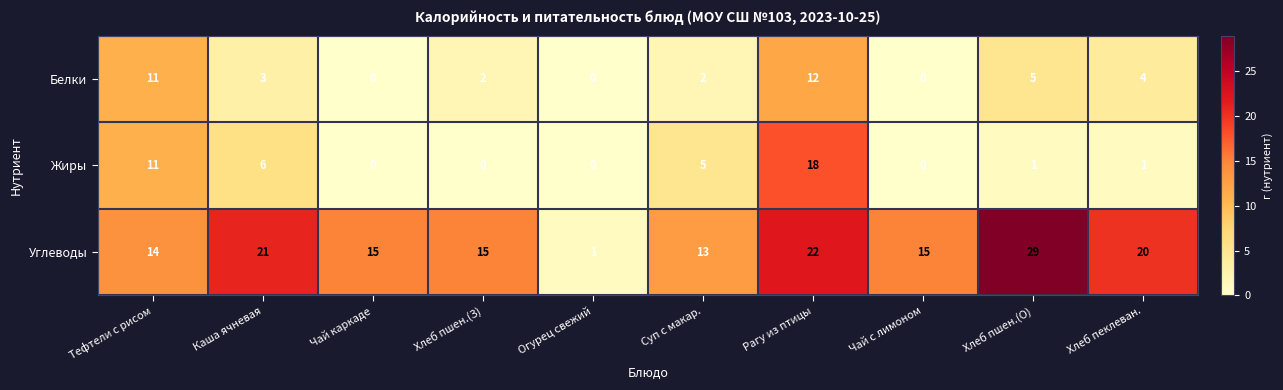

What is the greatest value displayed?

29